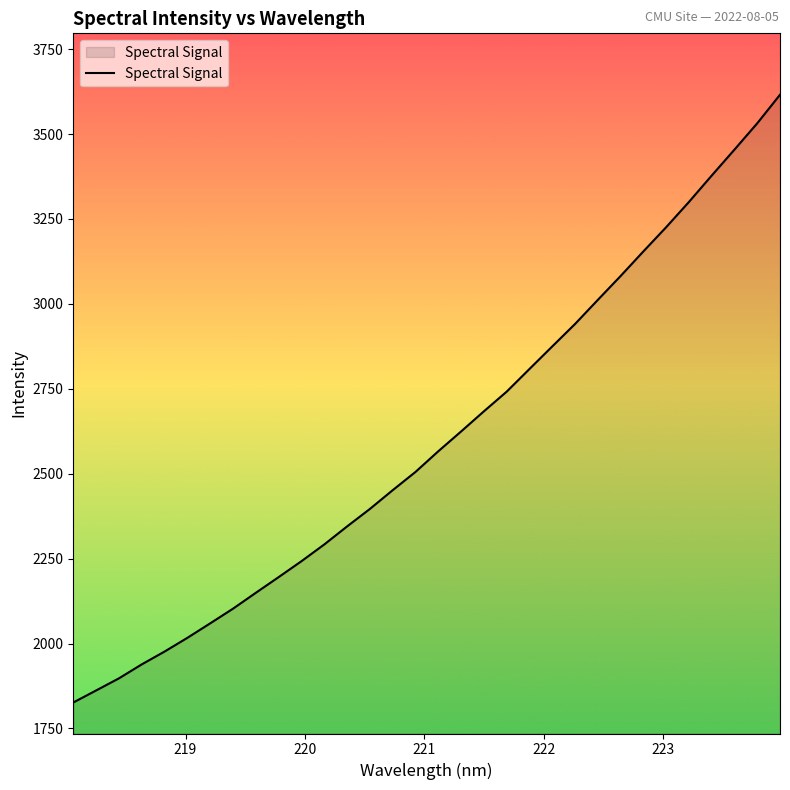

What is the difference between the maximum and minimum values?

1789.3